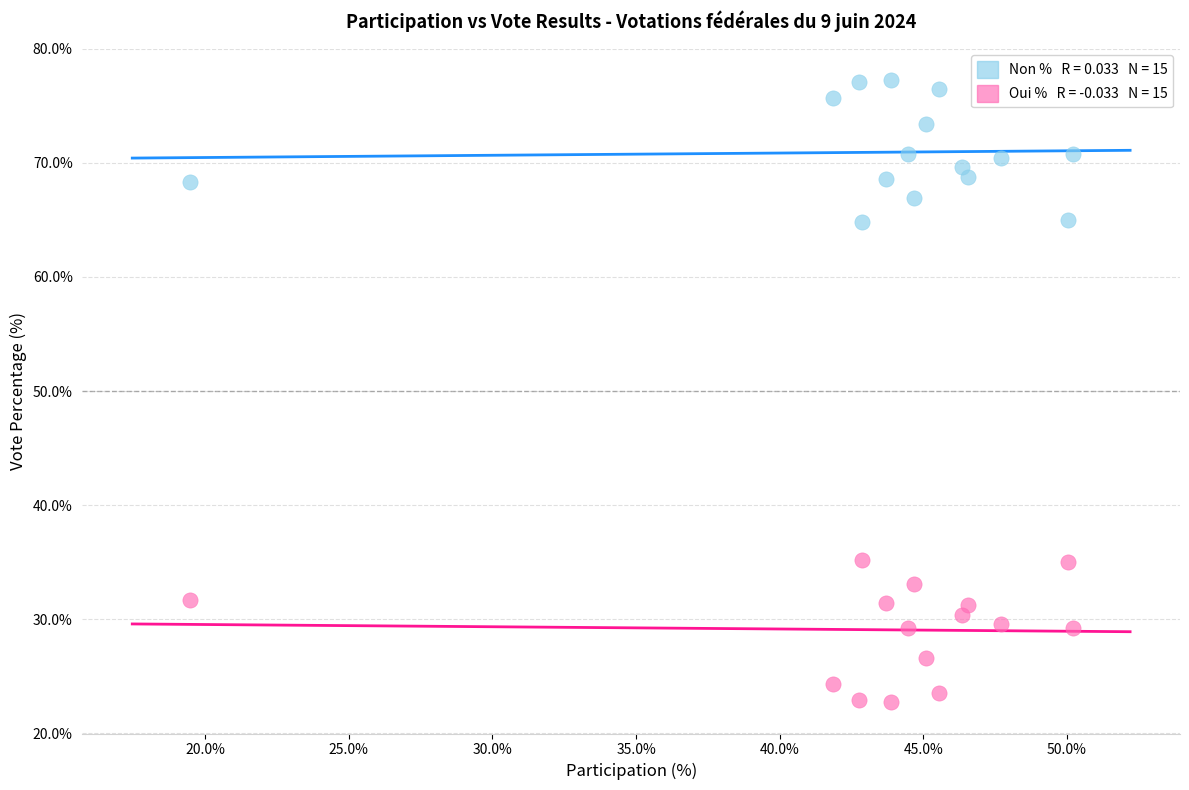

Across all data points, what is the range of Y values (max minus min)?

54.6